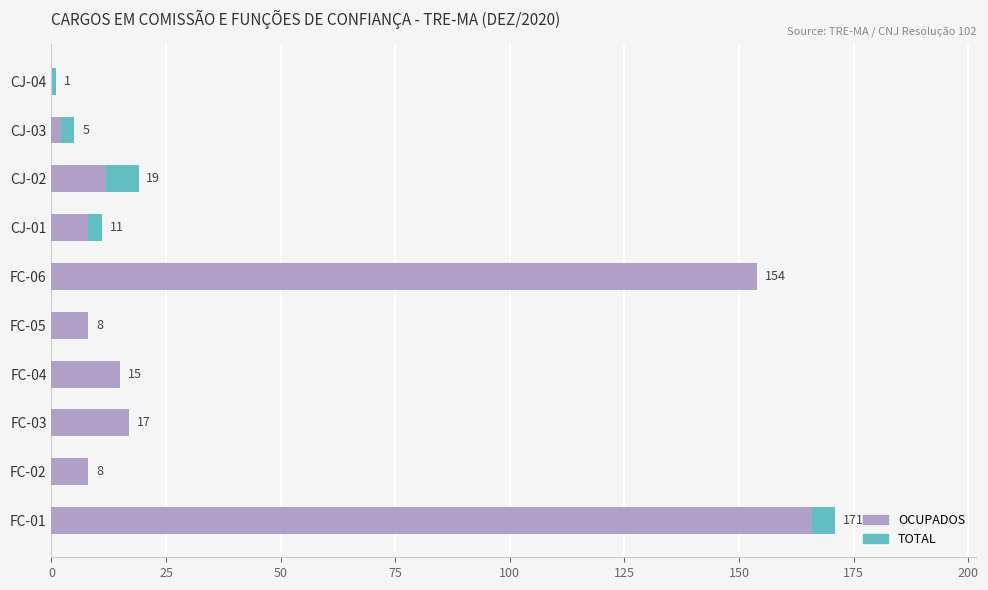

What is the value of the OCUPADOS bar at the 9th from the left?

8